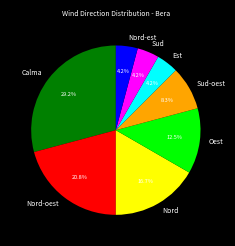

How much of the chart is everything except Nord?

83.3%